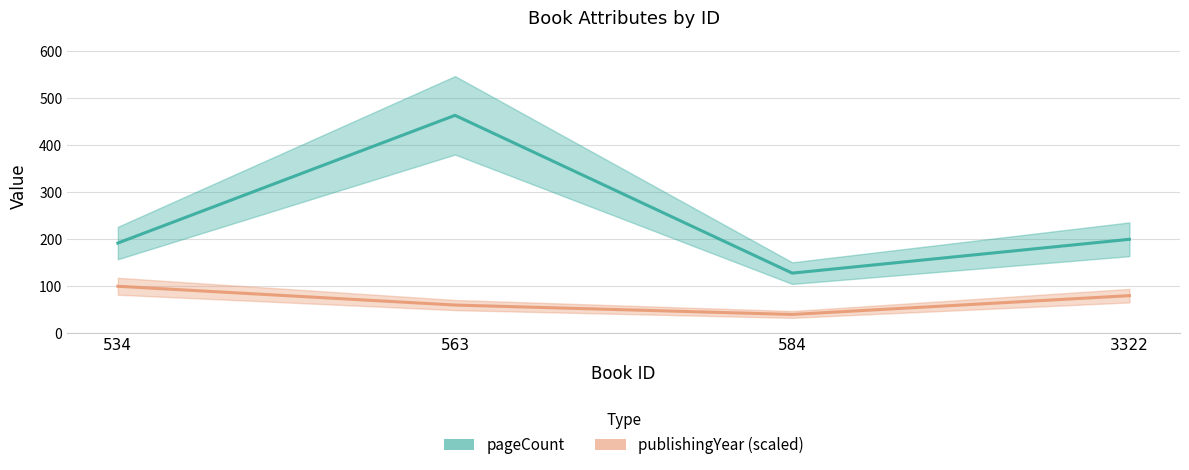

In pageCount, how many points are higher than both neighbors (excluding endpoints)?

1